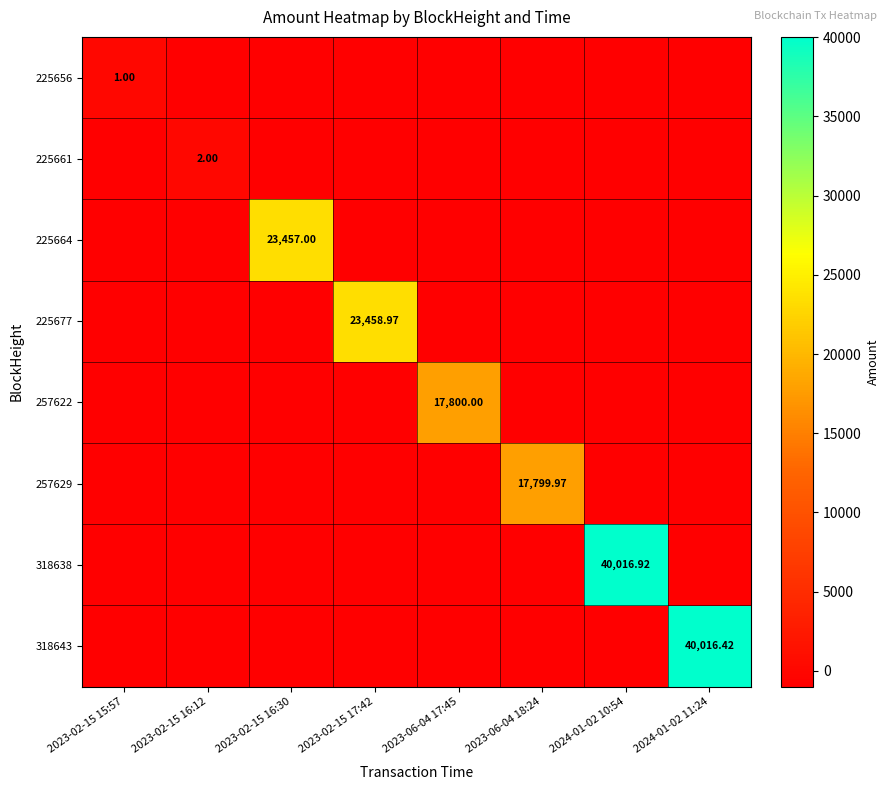

How many categories are shown in the chart?

8